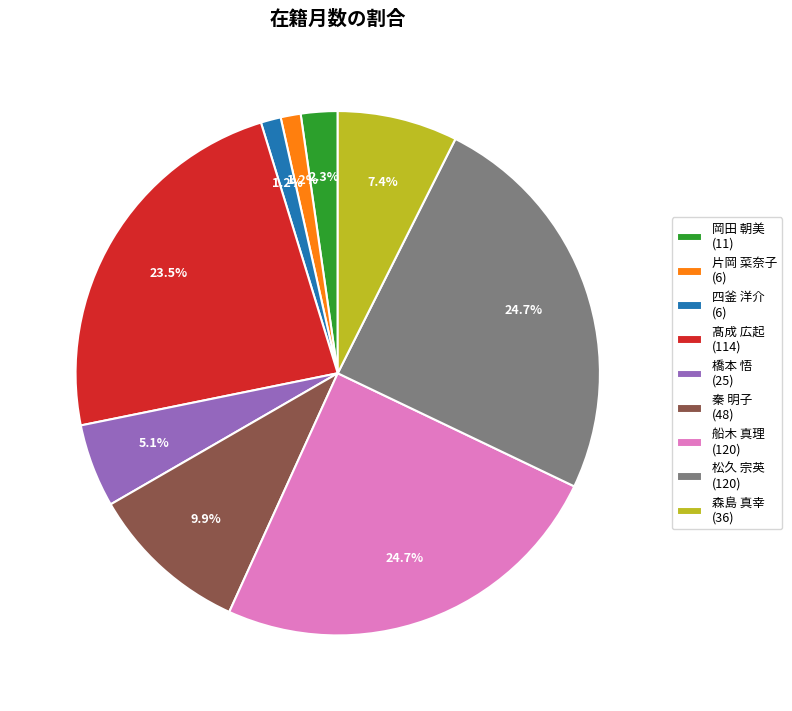

Do 四釜 洋介 (6) and 船木 真理 (120) together represent more than half of the pie?

No